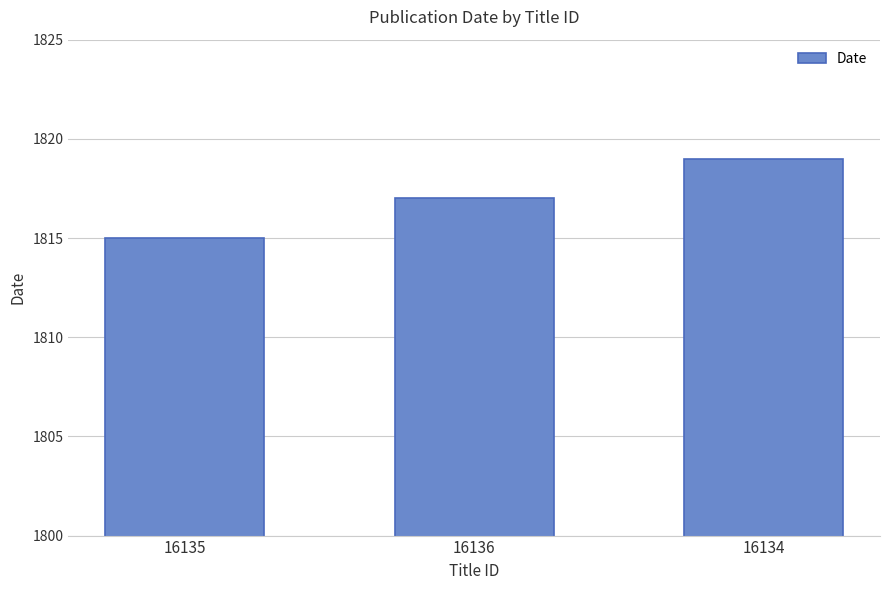

Approximately how many times larger is the value at 16136 compared to 16134?

1.0